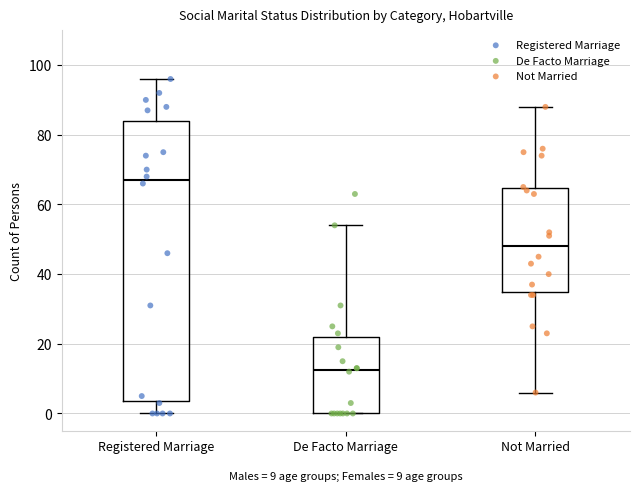

Comparing the boxes themselves (not the whiskers), which one is the tallest?

Registered Marriage